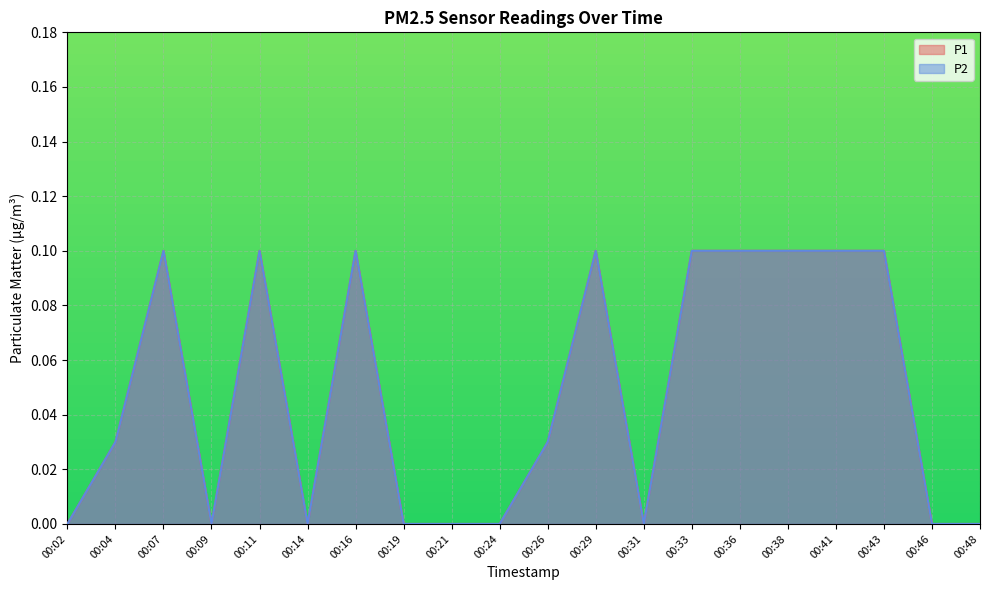

At 00:31, list the series in order from largest to smallest.

P1, P2